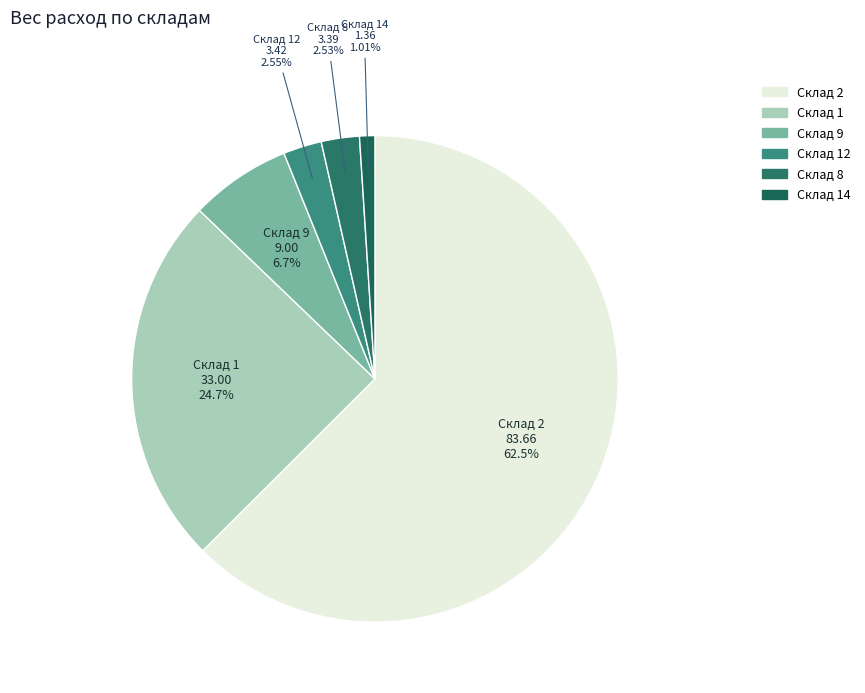

Count the number of slices in the pie.

6